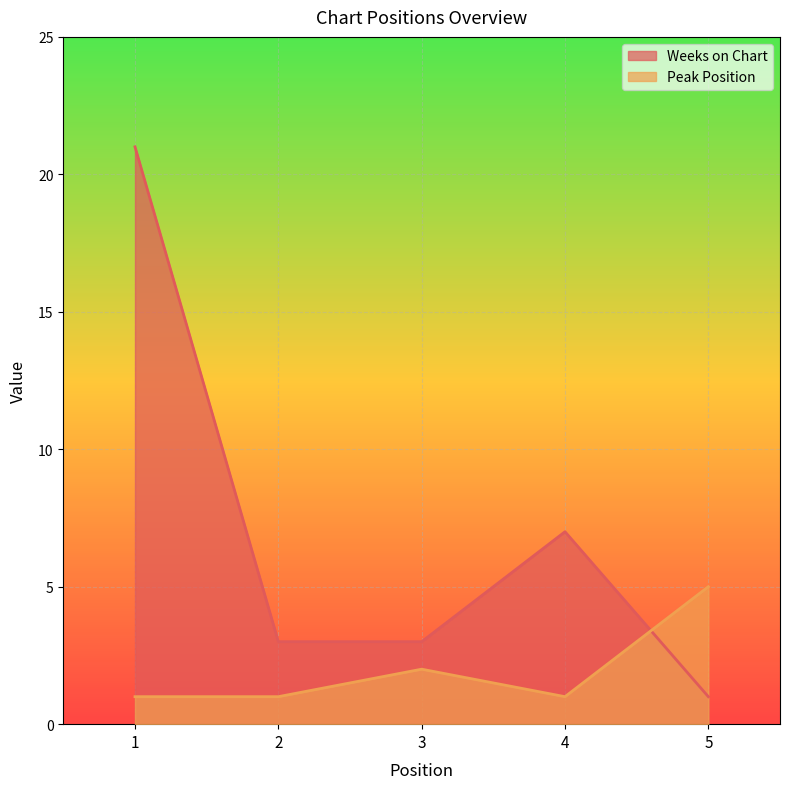

How many Weeks on Chart values are between 3 and 7?

3